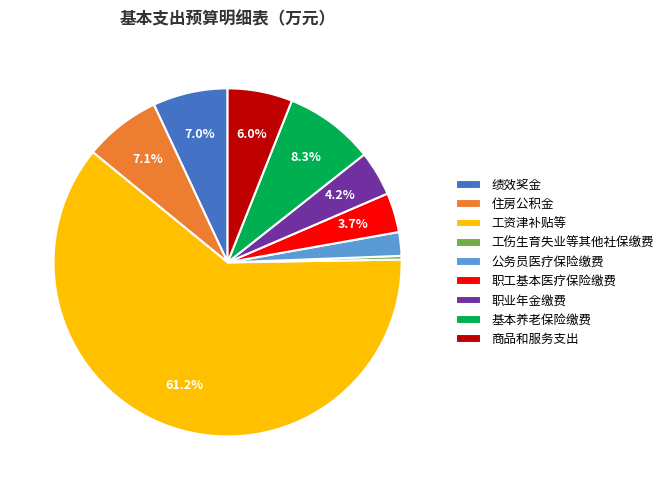

Which category has the smallest portion of the pie?

工伤生育失业等其他社保缴费